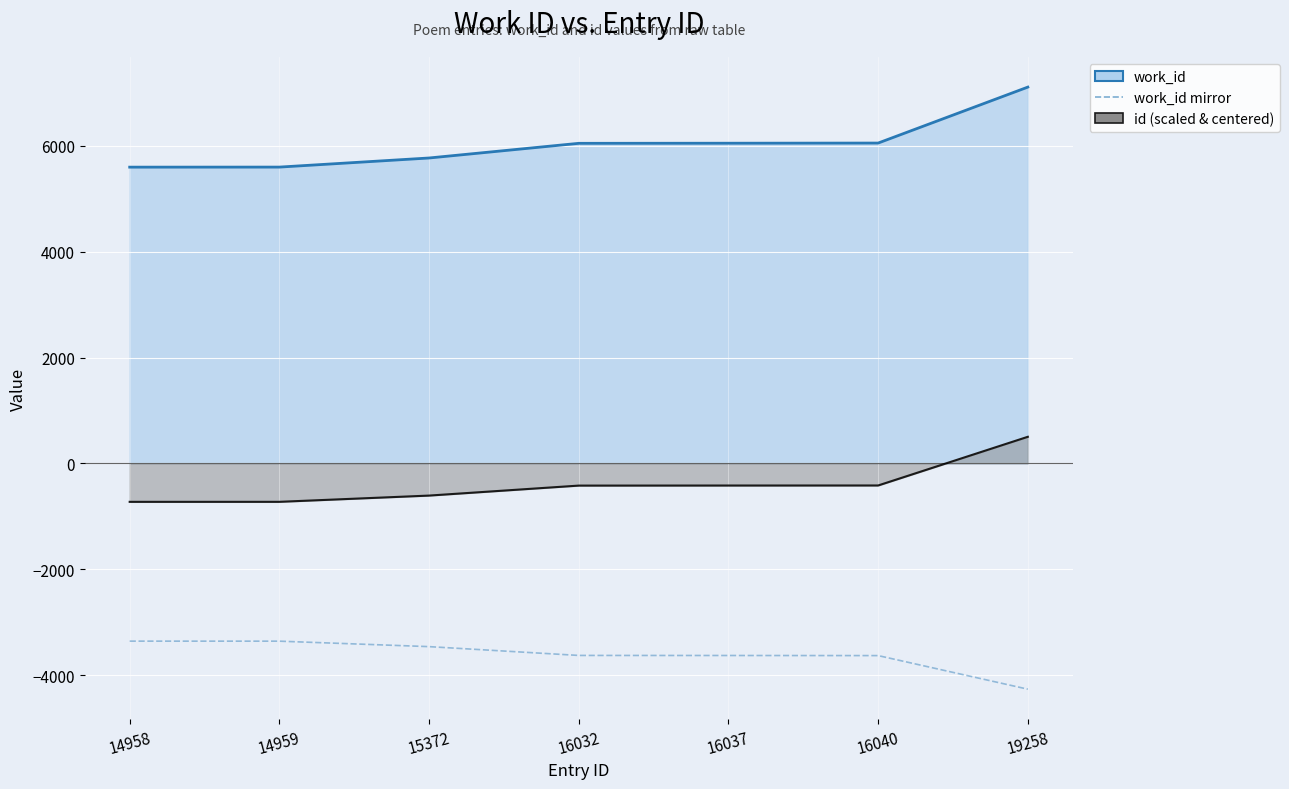

How many lines are shown in the chart?

3